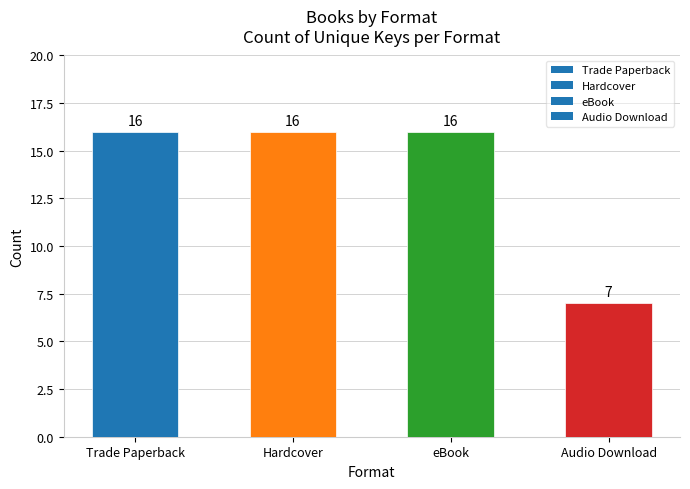

What is the label of the 3rd bar from the right?

Hardcover